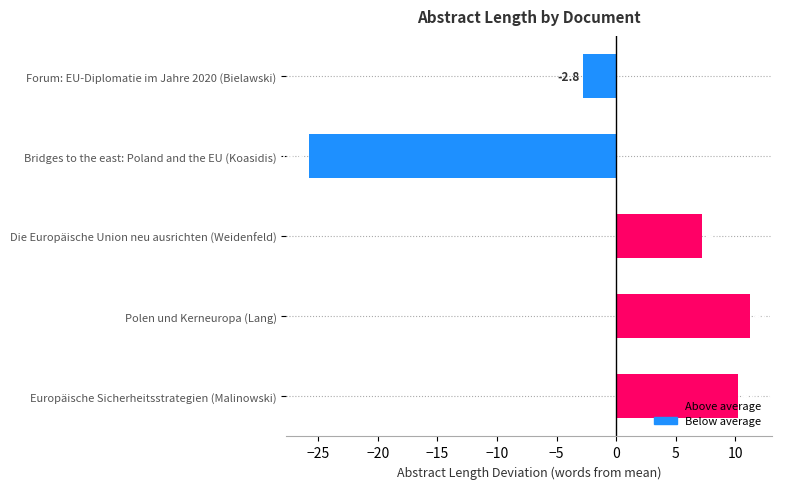

How many series are shown in this chart?

1